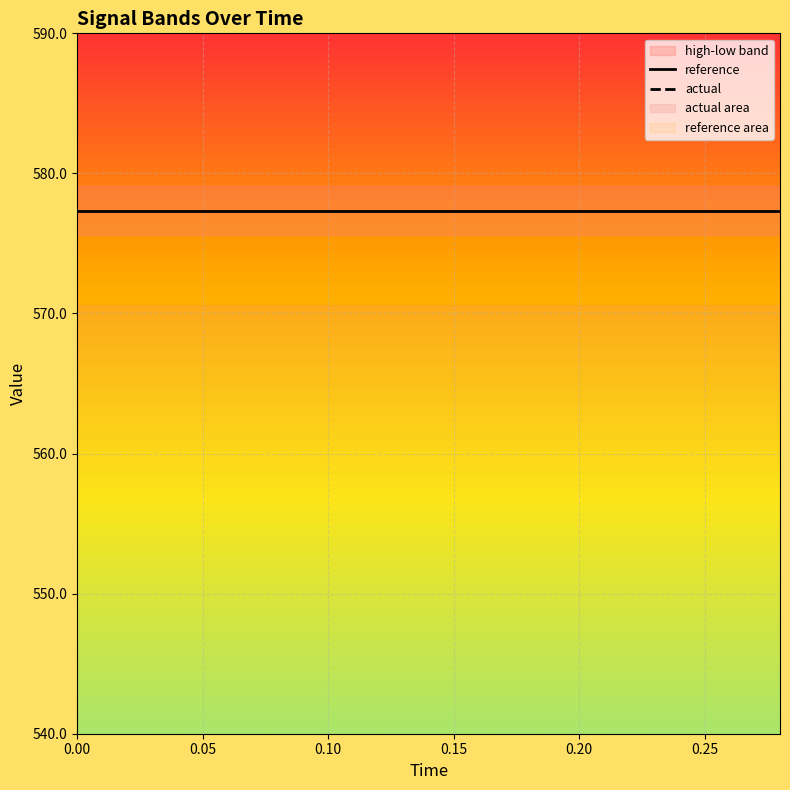

True or false: actual and reference intersect in this chart.

False